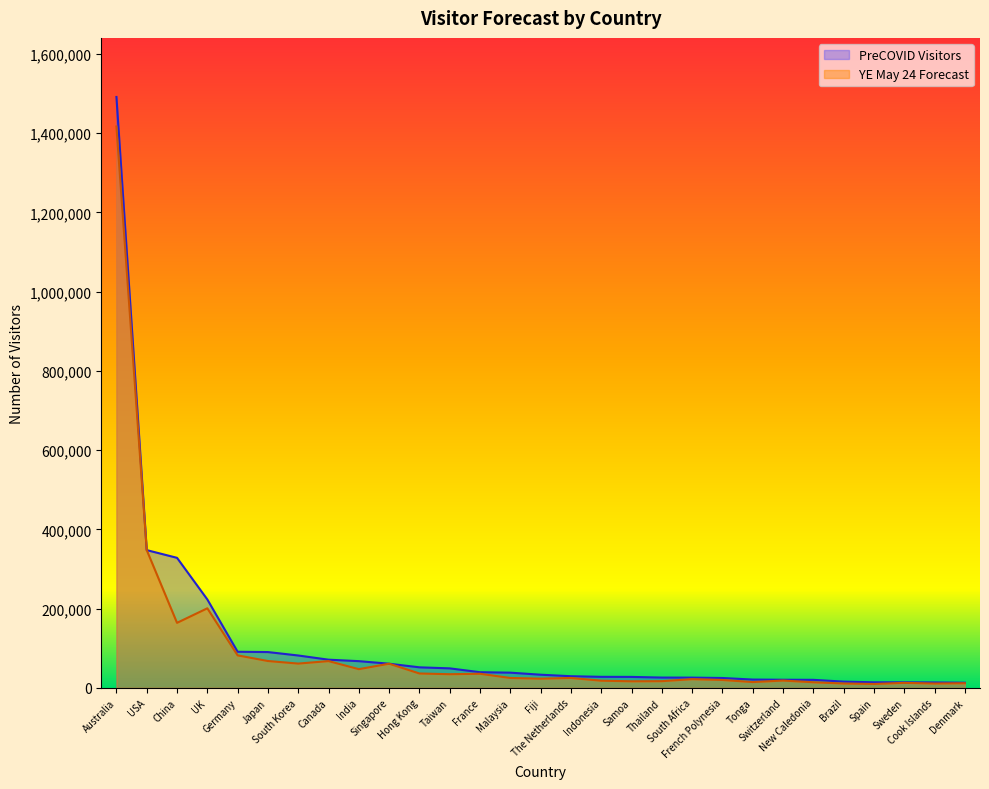

Read the YE May 24 Forecast value at Brazil.

11010.3